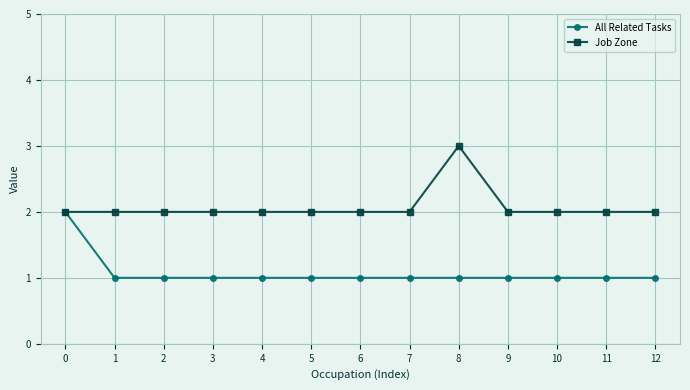

Is it true that All Related Tasks equals 0 at 7?

False